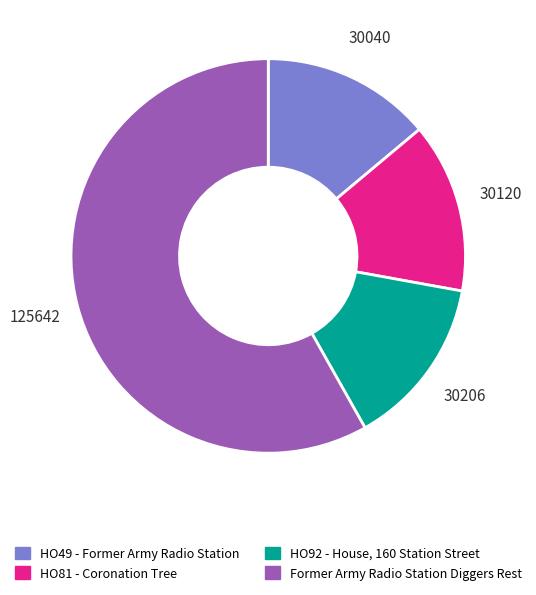

Which has a higher value, Former Army Radio Station Diggers Rest or HO92 - House, 160 Station Street?

Former Army Radio Station Diggers Rest